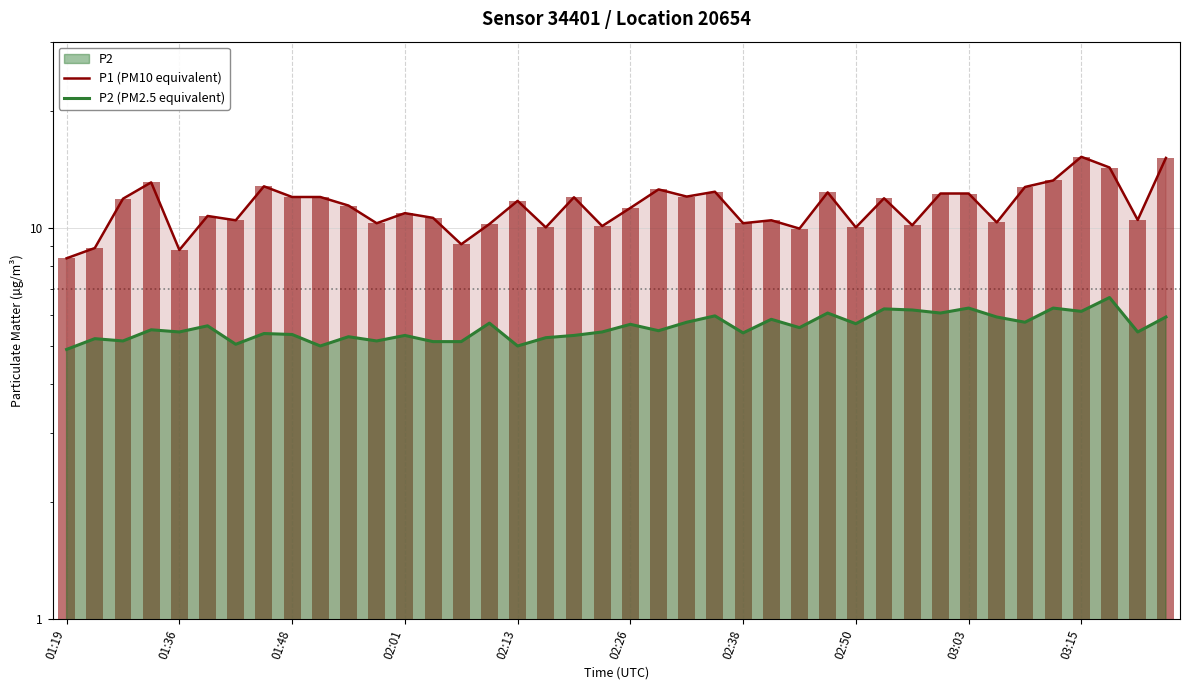

Which series has the largest range (max minus min)?

P1 (PM10 equivalent)